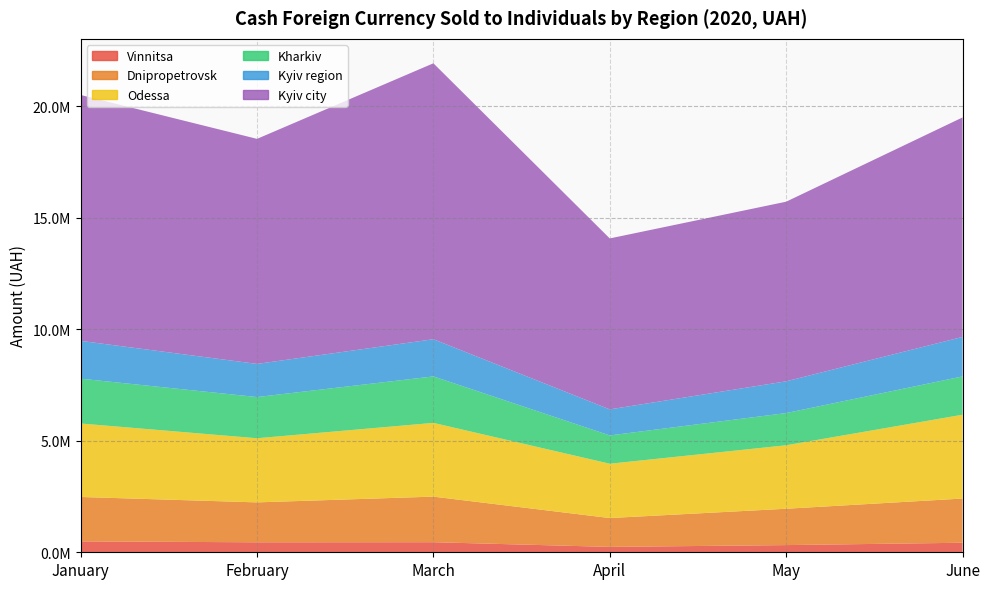

Reading left to right, what are all the values shown in this chart?

Vinnitsa: 489767.5	448098.0	451683.9	242069.0	322272.0	427925.4
Dnipropetrovsk: 1990250.5	1789836.7	2044466.2	1293013.8	1629712.2	1981657.7
Odessa: 3296779.1	2876832.9	3308290.8	2437233.3	2848104.2	3760656.9
Kharkiv: 2010640.9	1848212.9	2084382.7	1269561.3	1443689.2	1717473.9
Kyiv region: 1695096.9	1486003.2	1667565.6	1167834.6	1424584.7	1772281.7
Kyiv city: 11028978.9	10094479.4	12376720.0	7667670.1	8056185.5	9843909.4